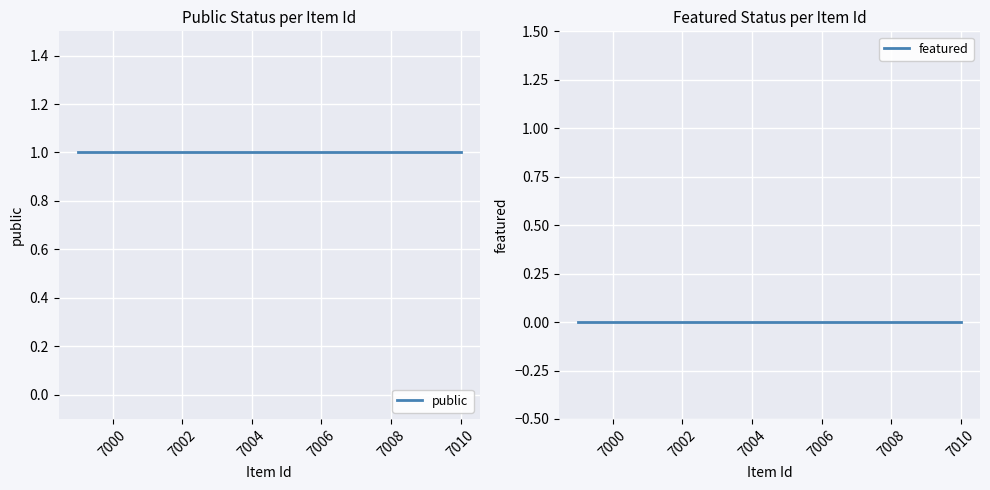

Reading left to right, list all the values displayed in this chart.

public: 1	1	1	1	1	1	1	1	1	1	1	1
featured: 0	0	0	0	0	0	0	0	0	0	0	0